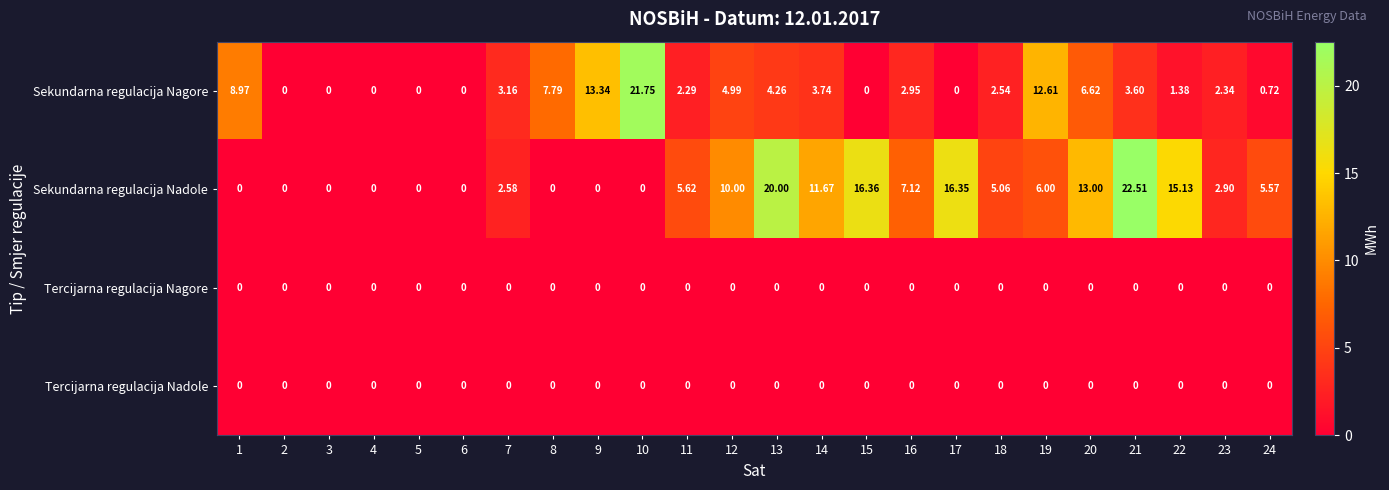

At which category is the sum across all series the highest?

21